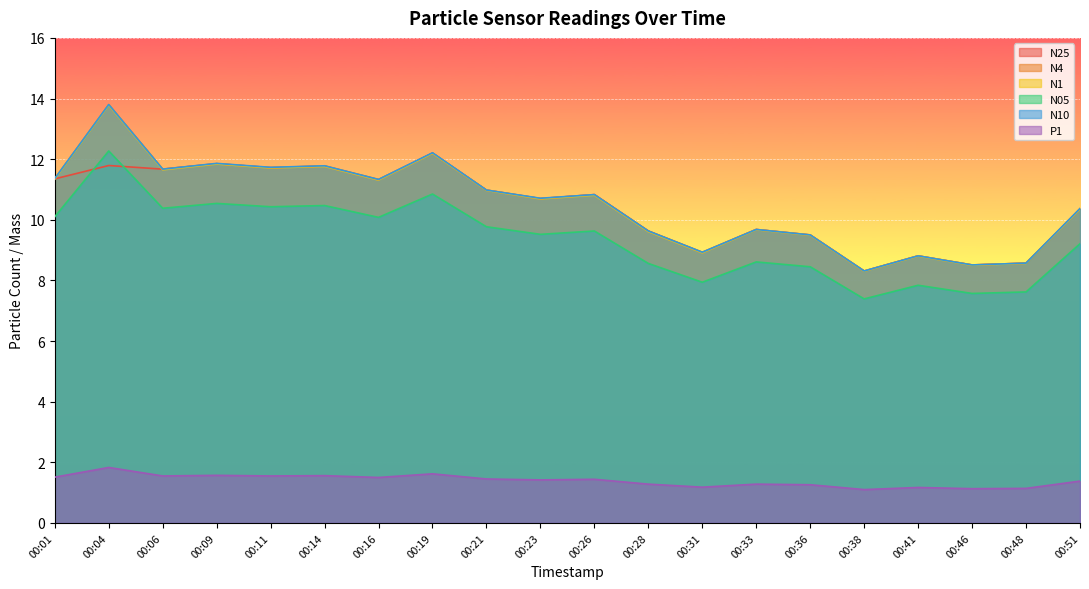

How many lines are shown in the chart?

6